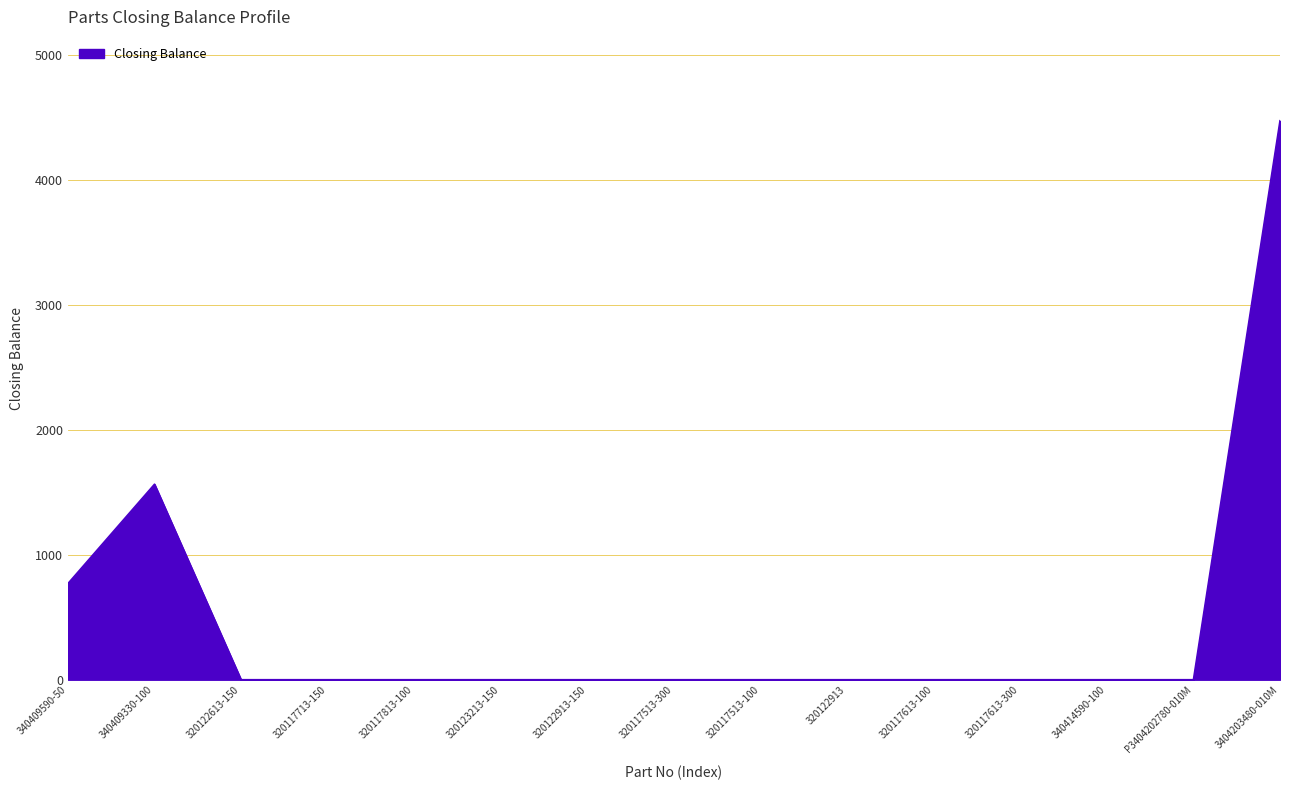

What position from the left is 340409330-100?

2